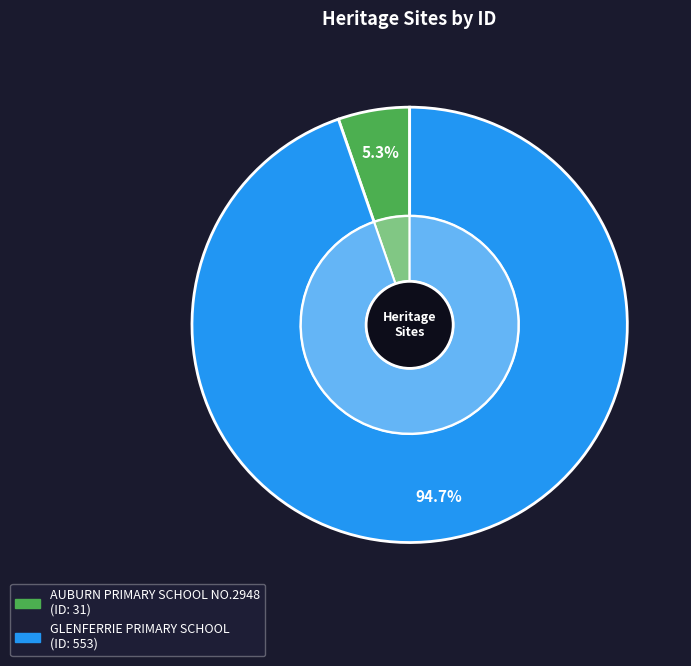

To the nearest percent, what percentage of the pie is AUBURN PRIMARY SCHOOL NO.2948?

5%